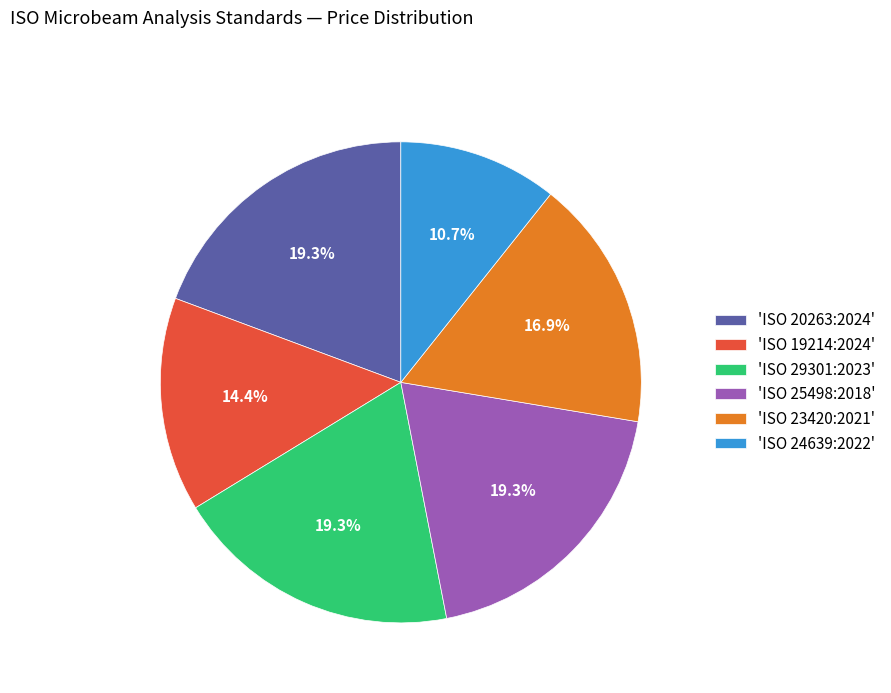

Combined, what portion of the pie is 'ISO 24639:2022' and 'ISO 20263:2024'?

30.0%